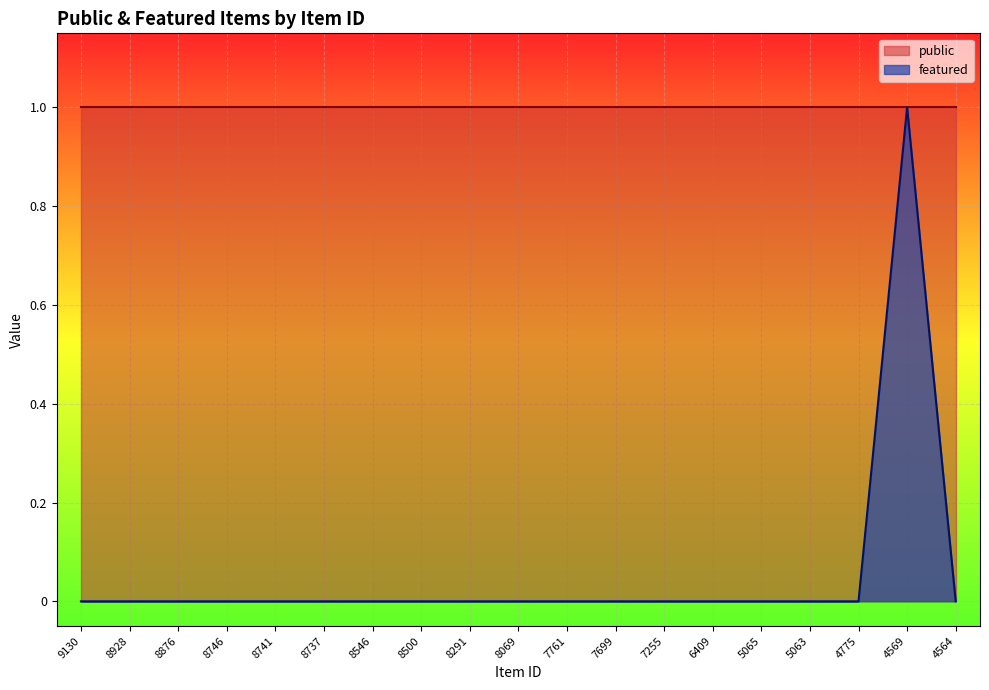

List the labels in order of value, smallest first.

9130, 8928, 8876, 8746, 8741, 8737, 8546, 8500, 8291, 8069, 7761, 7699, 7255, 6409, 5065, 5063, 4775, 4564, 4569